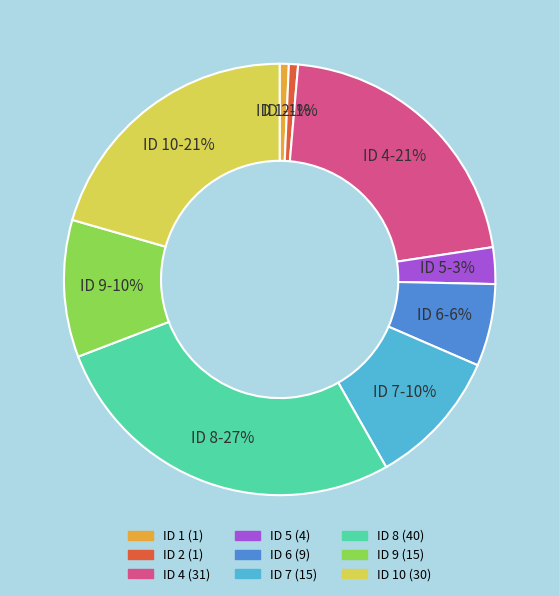

Approximately how many times larger is the value at ID 7 compared to ID 6?

1.7